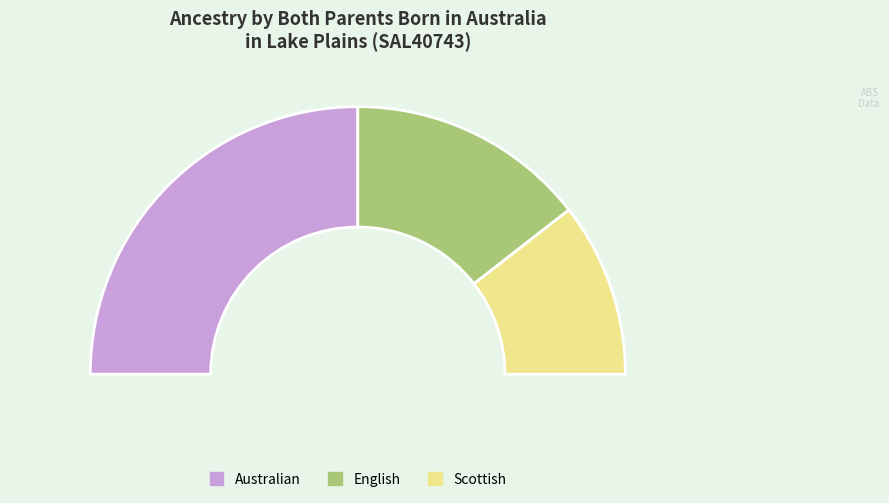

Which category has the biggest portion of the pie?

Australian